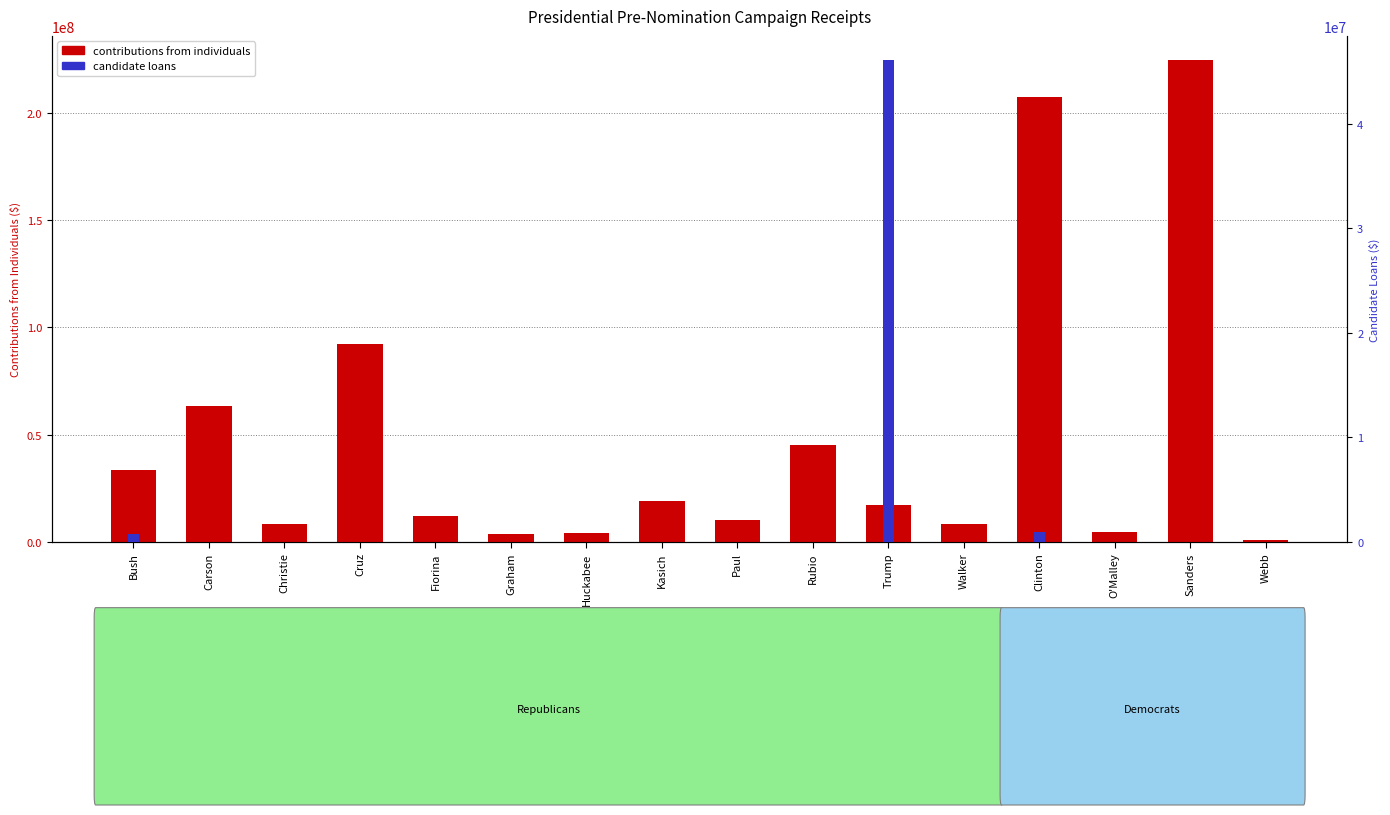

Which label corresponds to the largest value in the chart?

Sanders